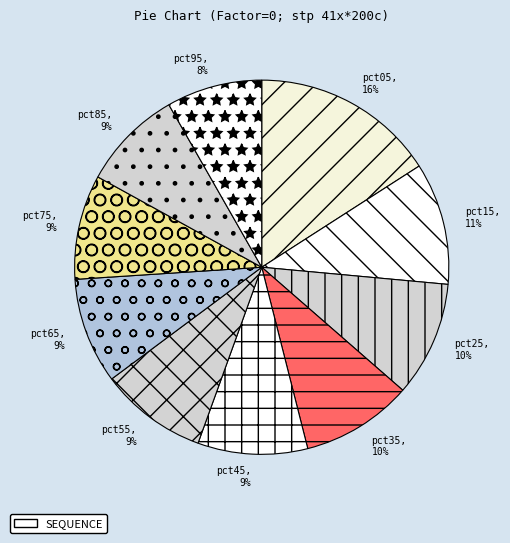

Is pct65 the majority of the pie?

No